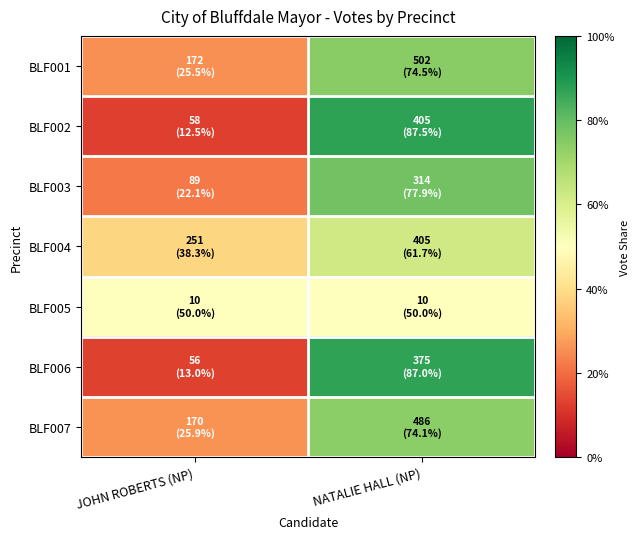

Reading left to right, transcribe all the data shown in this chart.

BLF001: JOHN ROBERTS (NP)=0.3	NATALIE HALL (NP)=0.7
BLF002: JOHN ROBERTS (NP)=0.1	NATALIE HALL (NP)=0.9
BLF003: JOHN ROBERTS (NP)=0.2	NATALIE HALL (NP)=0.8
BLF004: JOHN ROBERTS (NP)=0.4	NATALIE HALL (NP)=0.6
BLF005: JOHN ROBERTS (NP)=0.5	NATALIE HALL (NP)=0.5
BLF006: JOHN ROBERTS (NP)=0.1	NATALIE HALL (NP)=0.9
BLF007: JOHN ROBERTS (NP)=0.3	NATALIE HALL (NP)=0.7